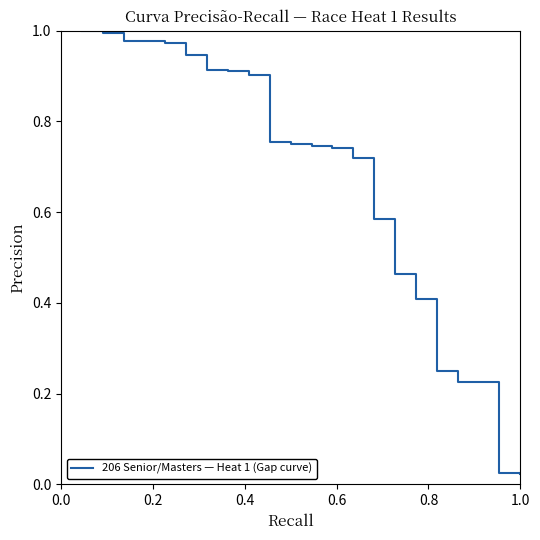

How many lines are shown in the chart?

1